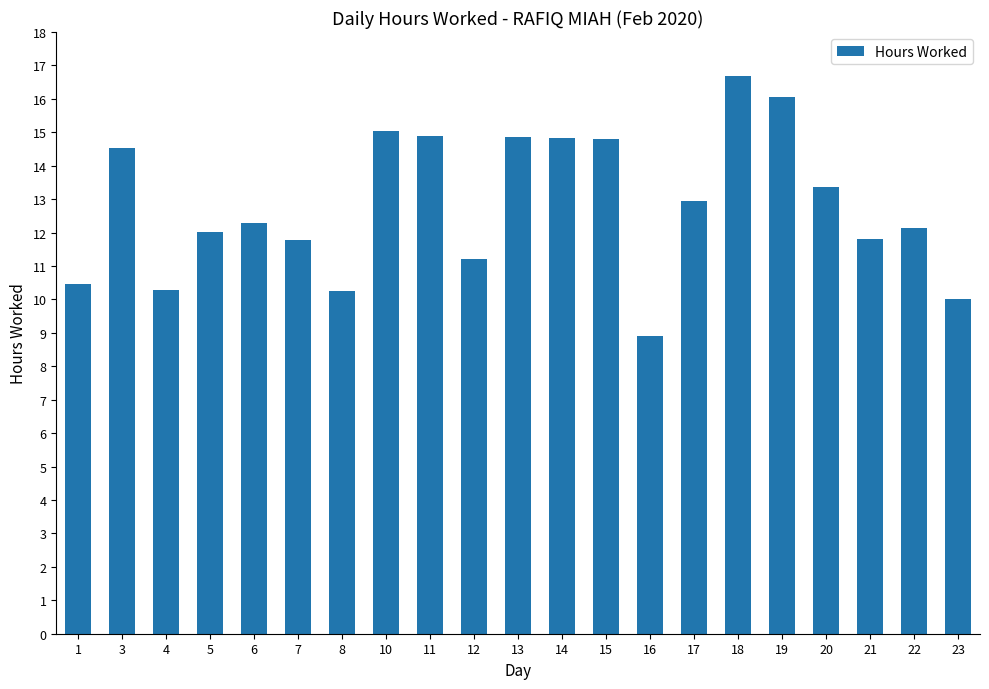

Between 23 and 4, which is larger?

4